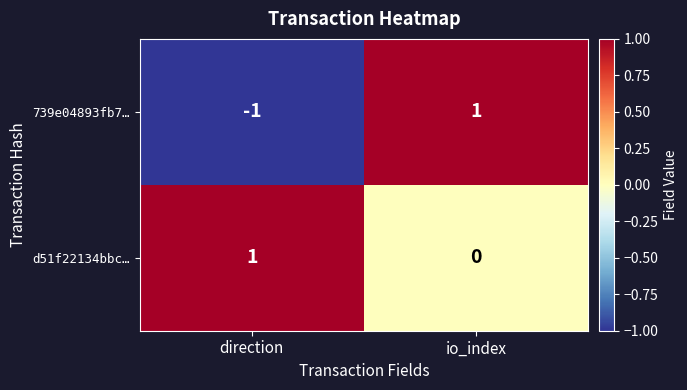

At which label is d51f22134bbc… closest to 0?

io_index